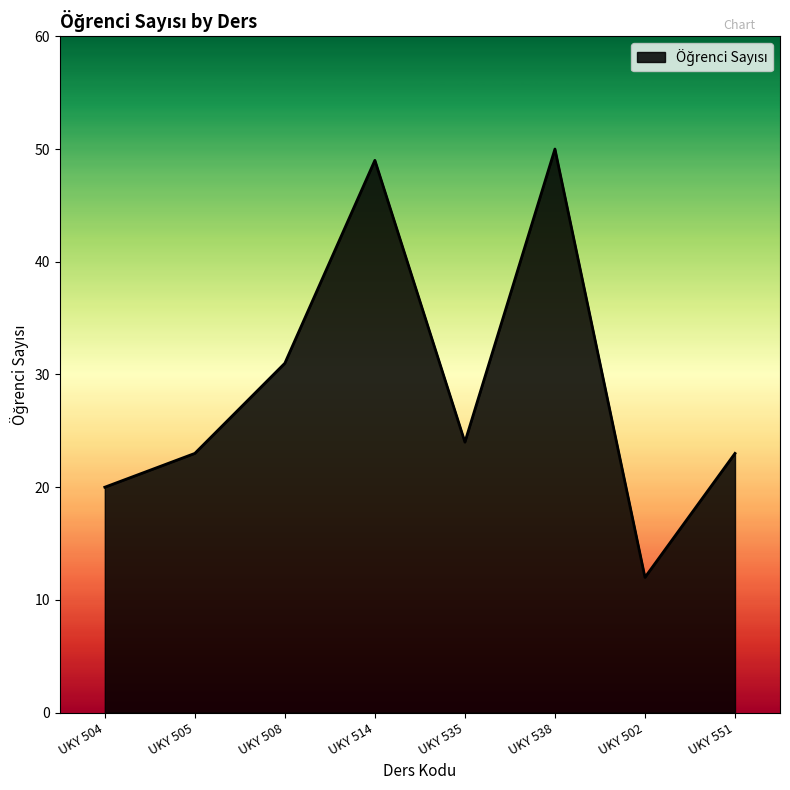

Reading left to right, list all the values displayed in this chart.

20	23	31	49	24	50	12	23